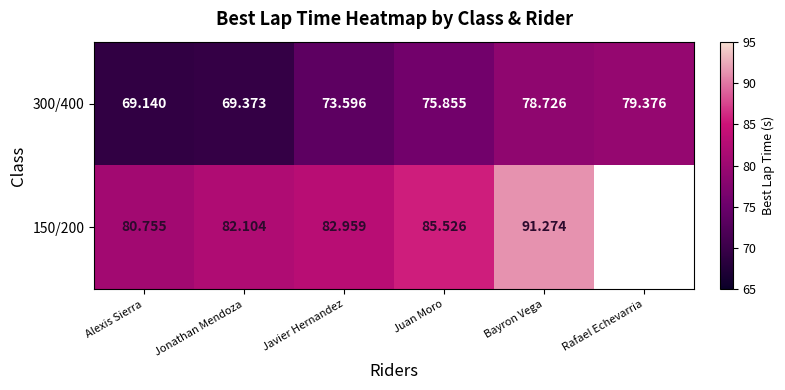

List the labels in order of 300/400 value, smallest first.

Alexis Sierra, Jonathan Mendoza, Javier Hernandez, Juan Moro, Bayron Vega, Rafael Echevarria